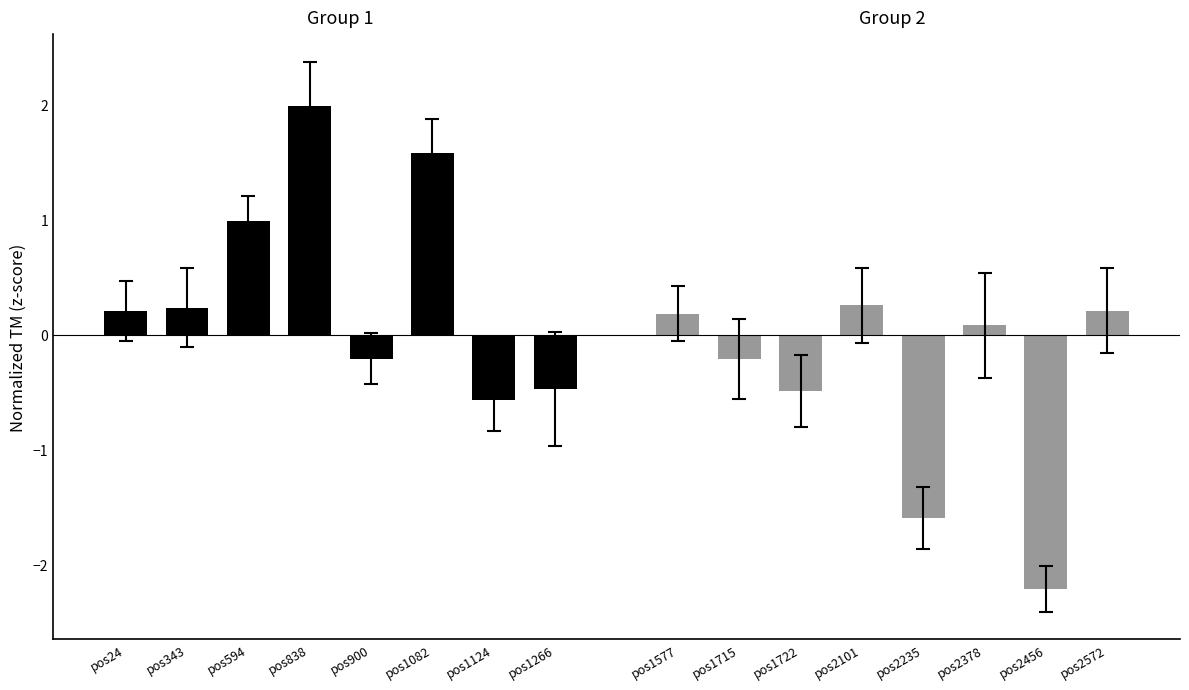

Rank the categories by Group 1 (pos 24–1266) value from lowest to highest.

pos1124, pos1266, pos900, pos24, pos343, pos594, pos1082, pos838